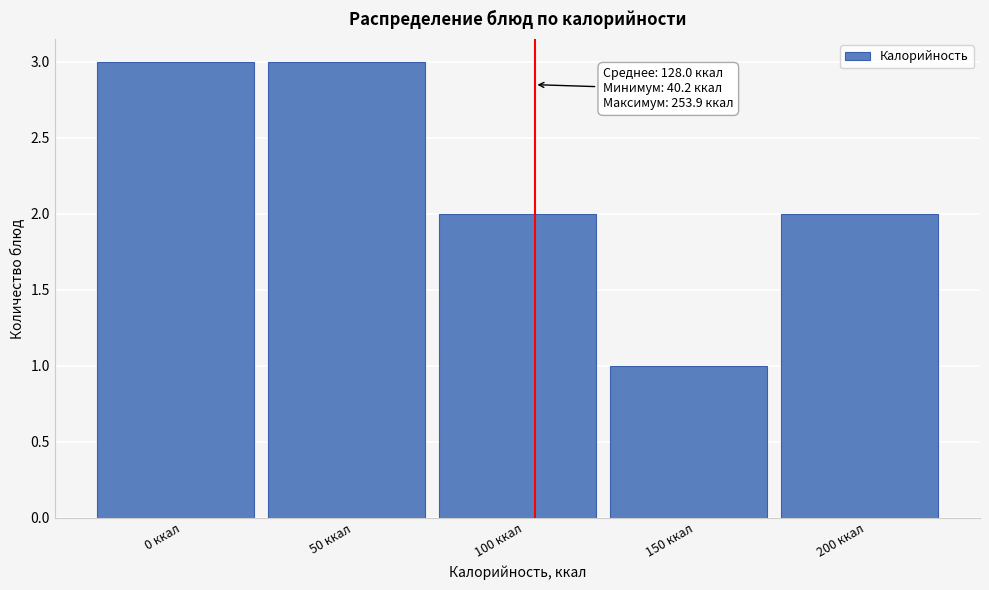

Reading left to right, extract all data points from this chart.

3	3	2	1	2